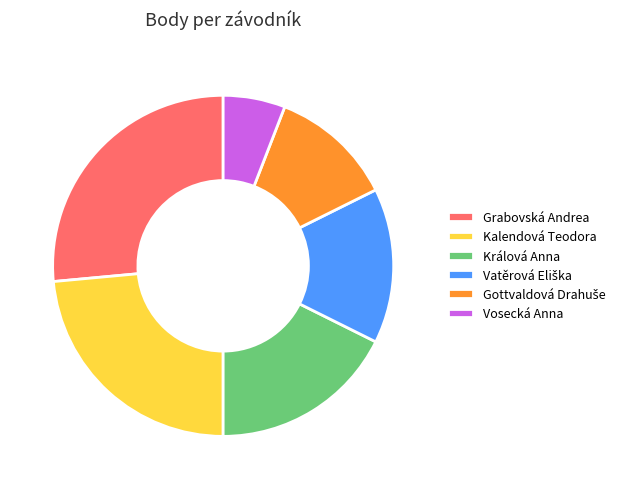

Between Kalendová Teodora and Králová Anna, which is larger?

Kalendová Teodora